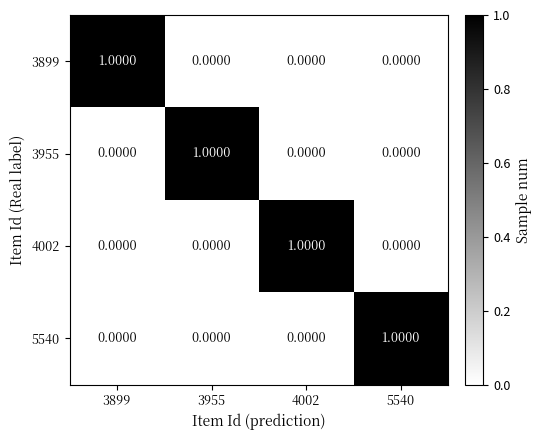

What is the total value across all series at 4002?

1